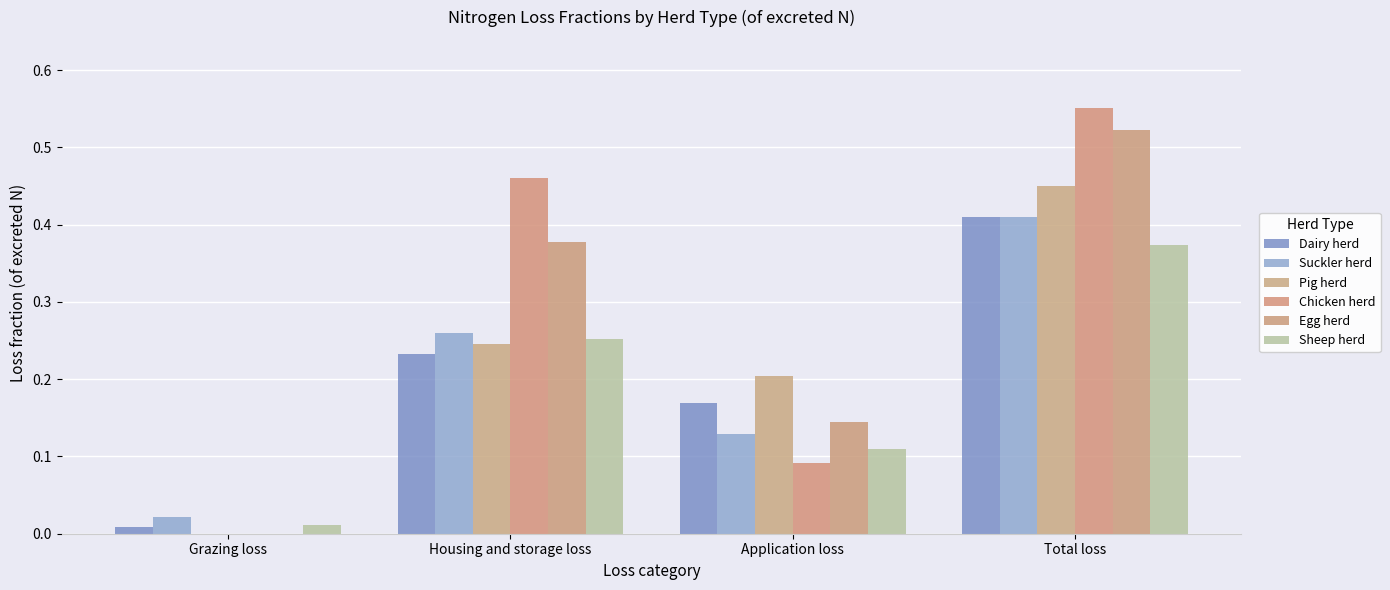

What is the value of the Egg herd bar at the 3rd from the left?

0.1